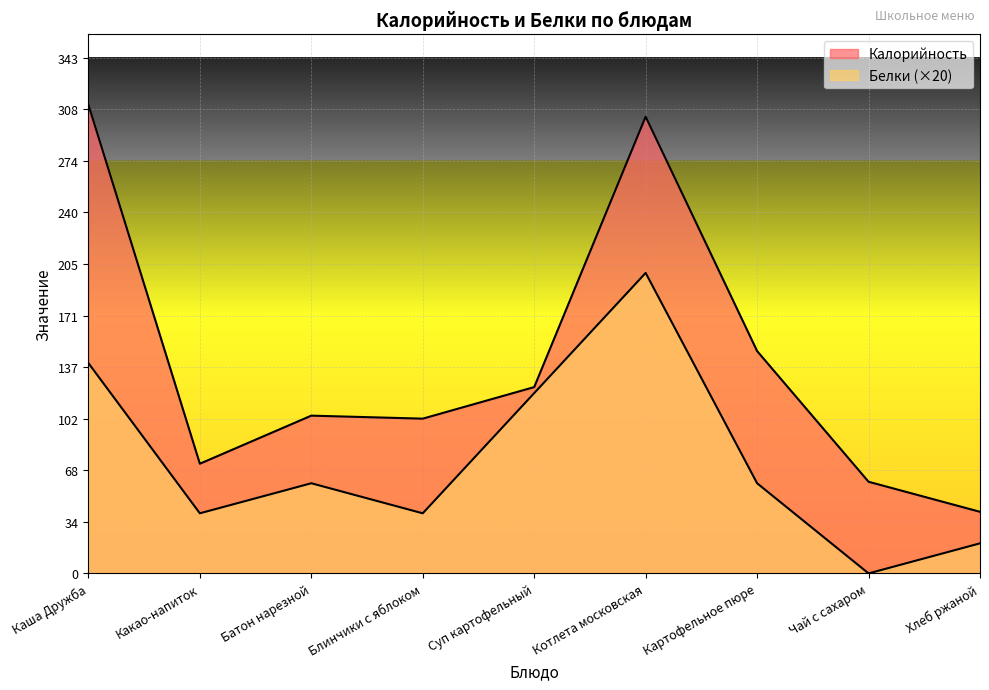

True or false: Калорийность and Белки cross at least once.

False